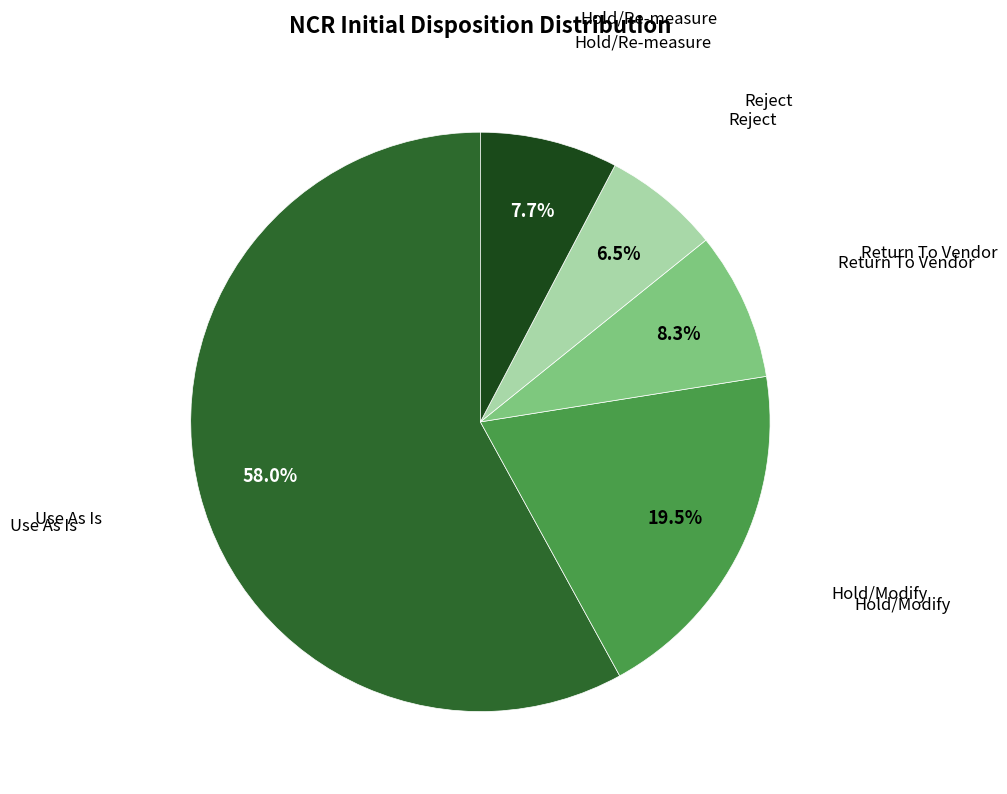

Is there any slice that represents more than half of the pie?

Yes